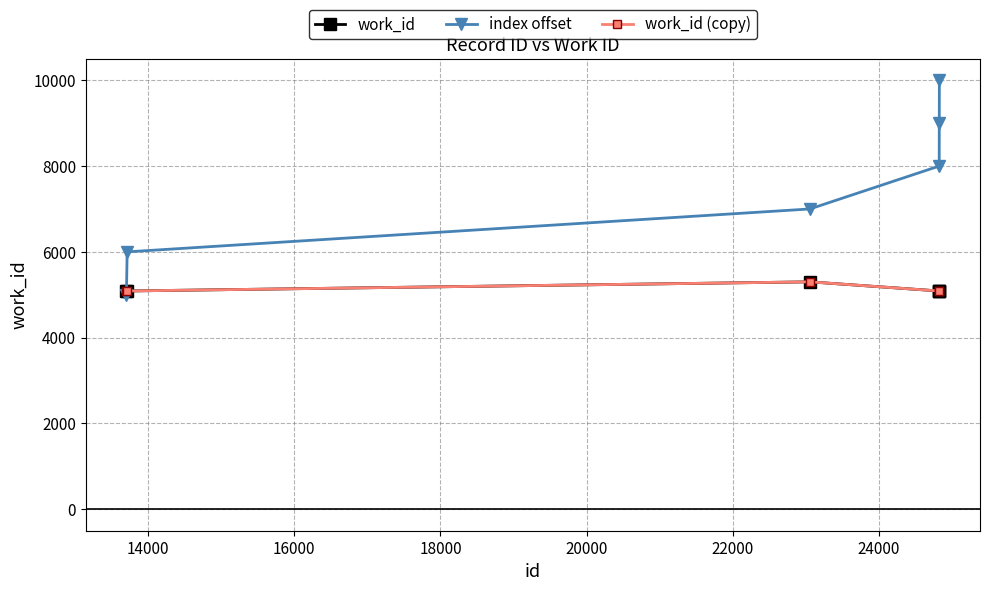

Is this an area chart (filled region under the line)?

No